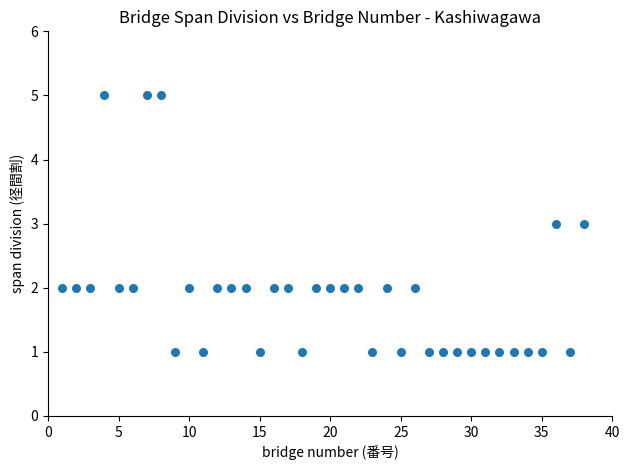

What is the range of X values (max minus min)?

37